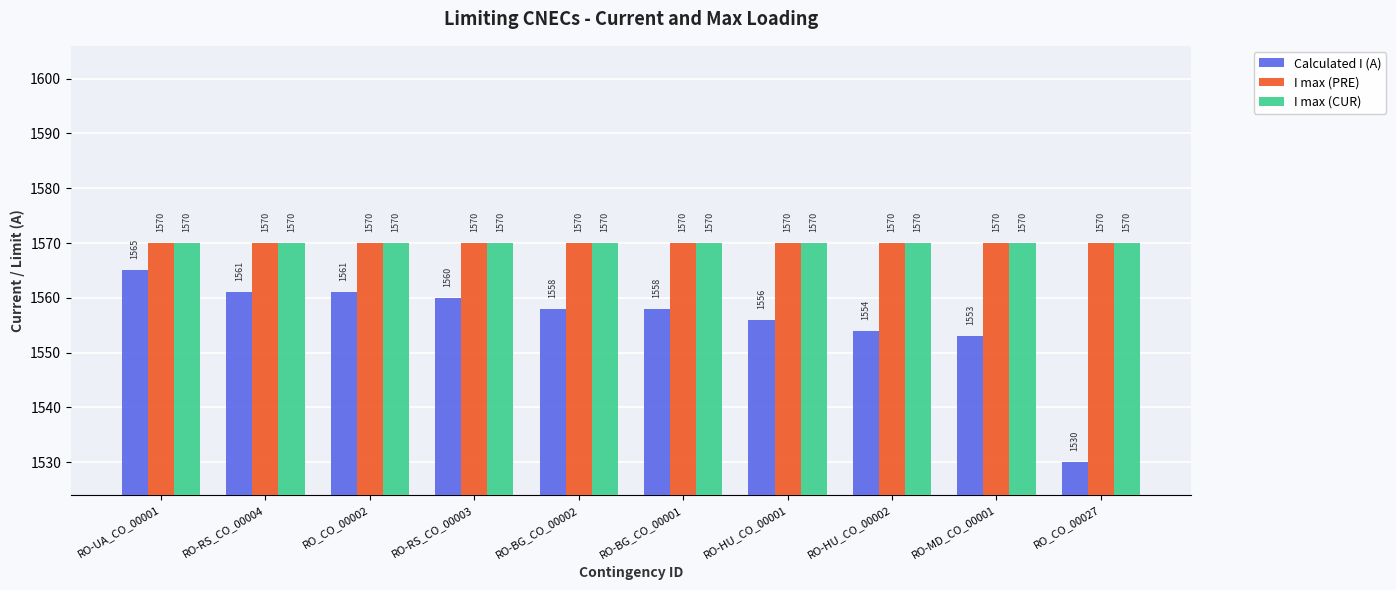

What is the average value of the I max (CUR) series?

1570